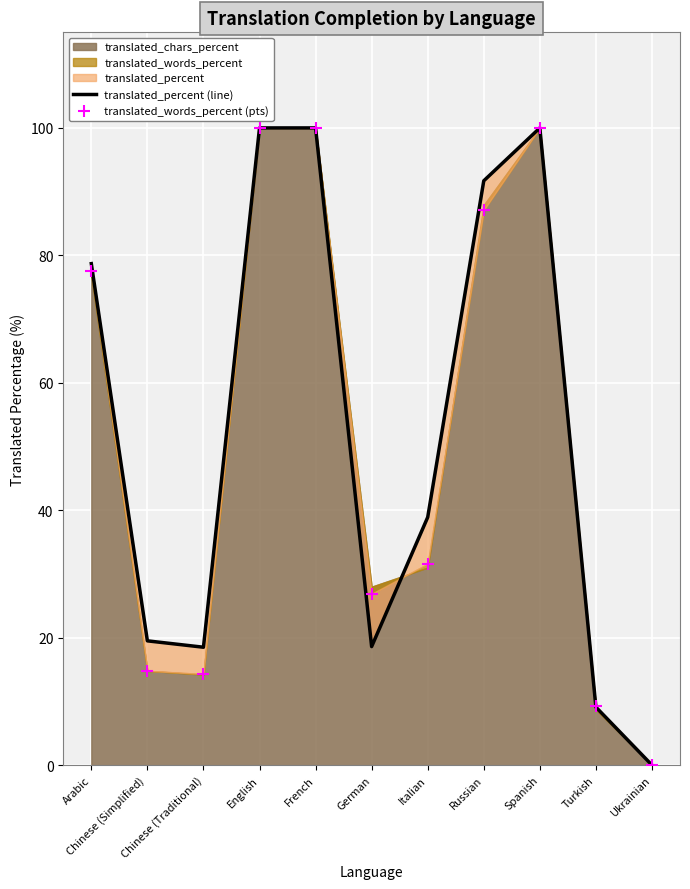

Which series reaches the maximum Y coordinate?

translated_percent (line)